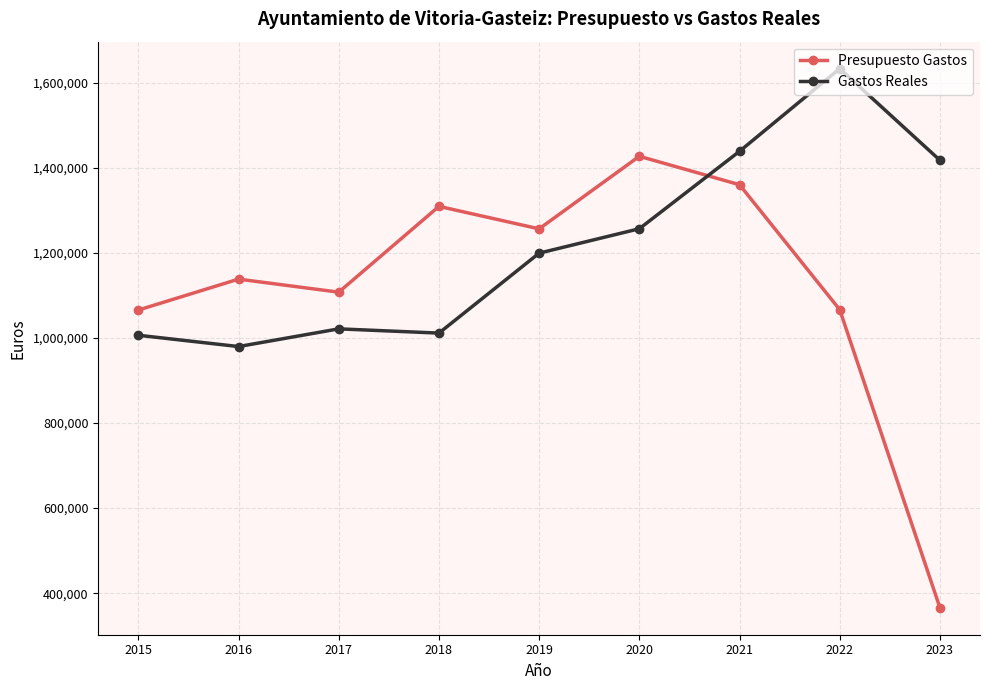

Which series has the largest total across all categories?

Gastos Reales